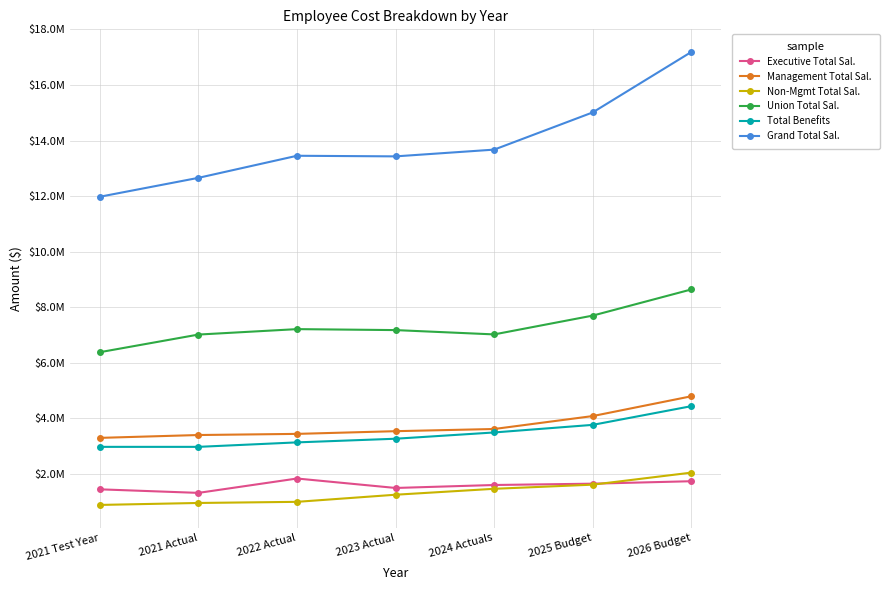

True or false: Total Benefits has a value of 4573262.2 at 2021 Test Year.

False